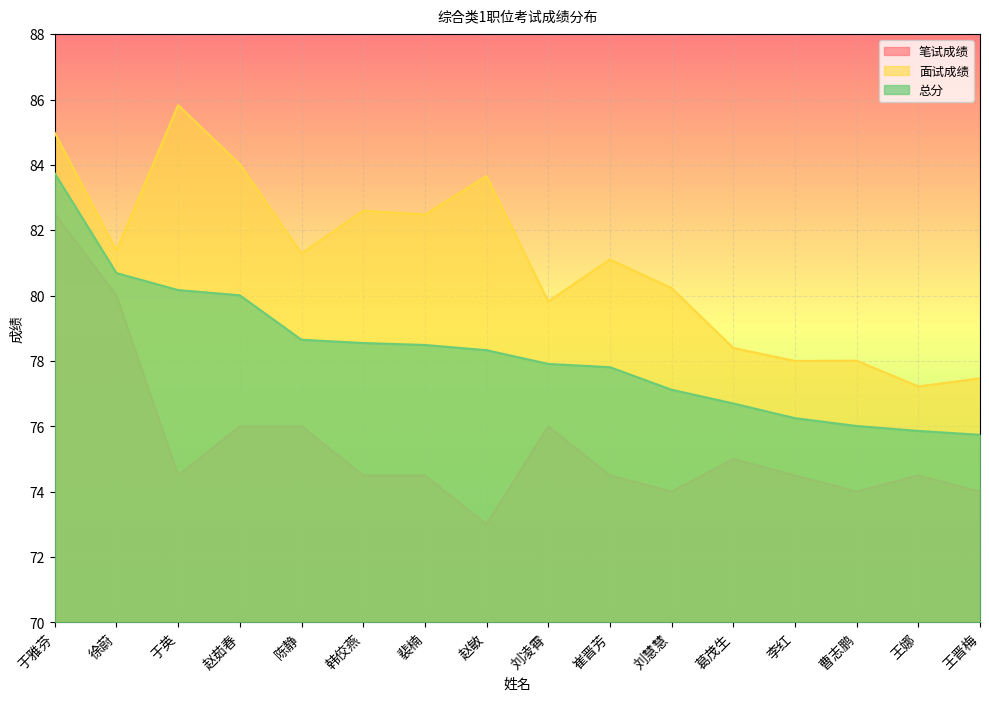

At which category does 笔试成绩 reach its first local valley?

于英